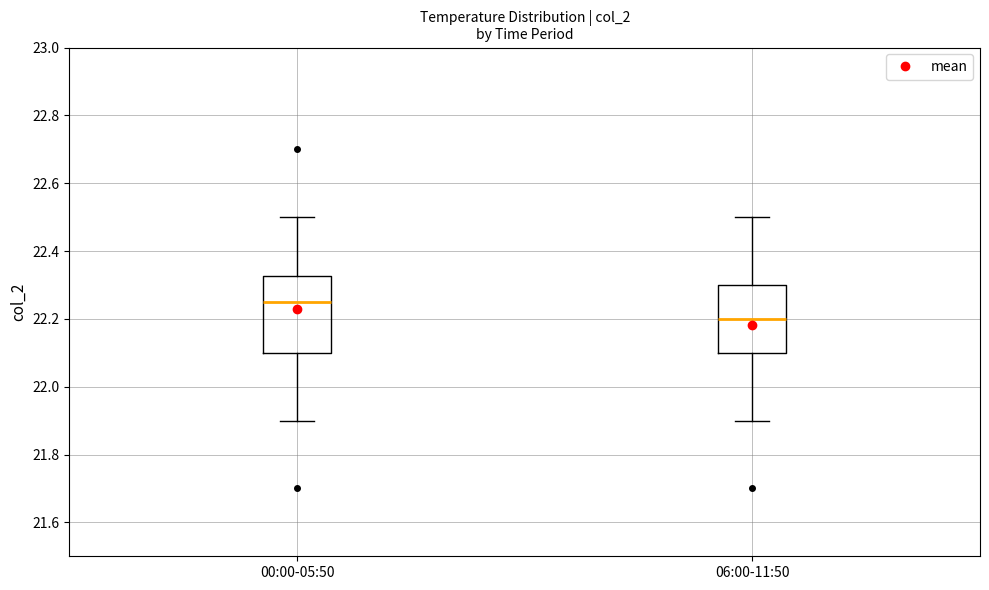

Where does the lower whisker of the box for 00:00-05:50 end on the y-axis? The values are not printed on the chart, so give them approximately, as read against the axis.

21.90